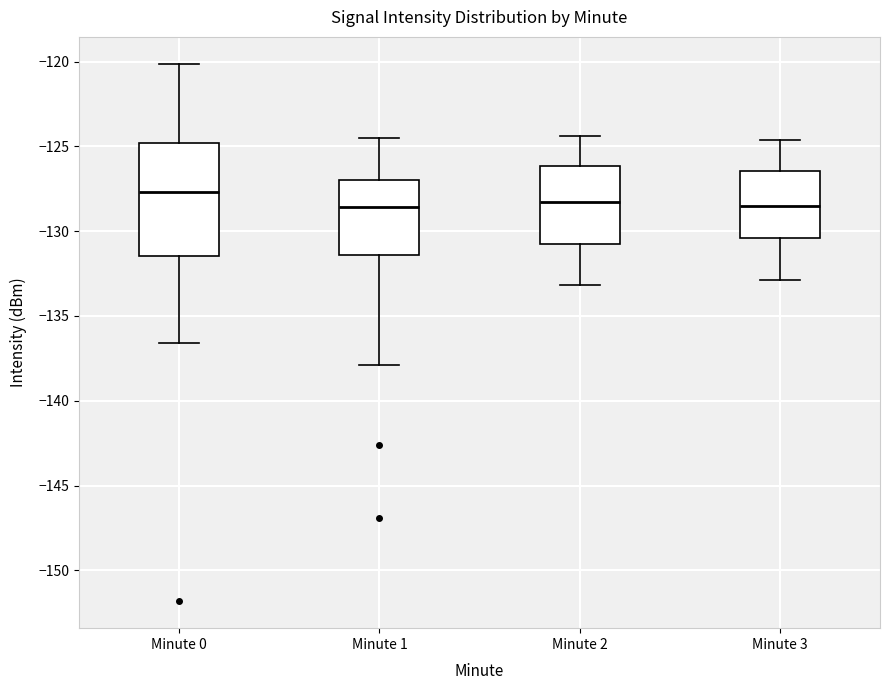

Reading left to right, read every box against the y-axis: the position of its median line, the range the box covers, and the ends of its whiskers. The values are not printed on the chart, so give them approximately, as read against the axis.

Minute 0: median -127.5, box -131.5 to -125.0, whiskers -136.5 to -120.0
Minute 1: median -128.5, box -131.5 to -127.0, whiskers -138.0 to -124.5
Minute 2: median -128.5, box -130.5 to -126.0, whiskers -133.0 to -124.5
Minute 3: median -128.5, box -130.5 to -126.5, whiskers -133.0 to -124.5